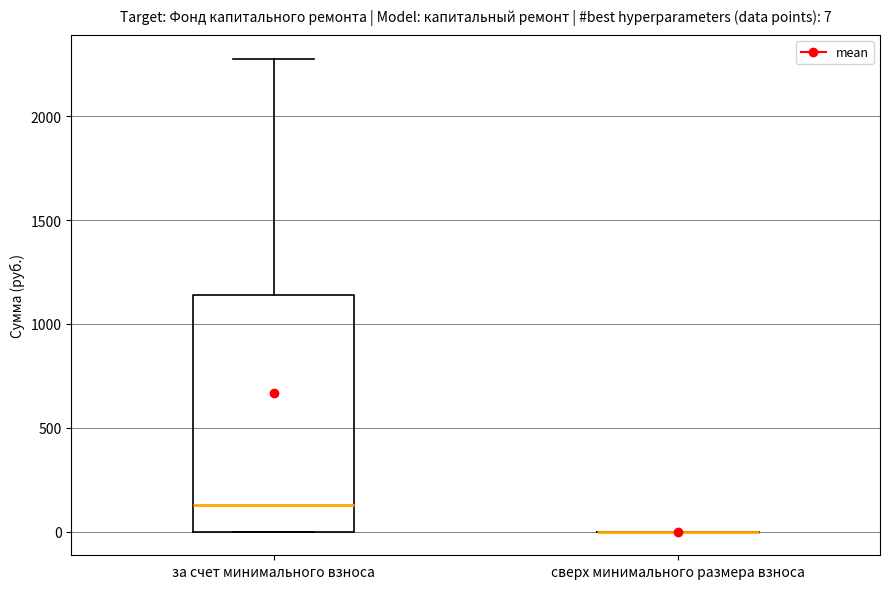

Which box is the tallest, from its lower edge to its upper edge?

за счет минимального взноса